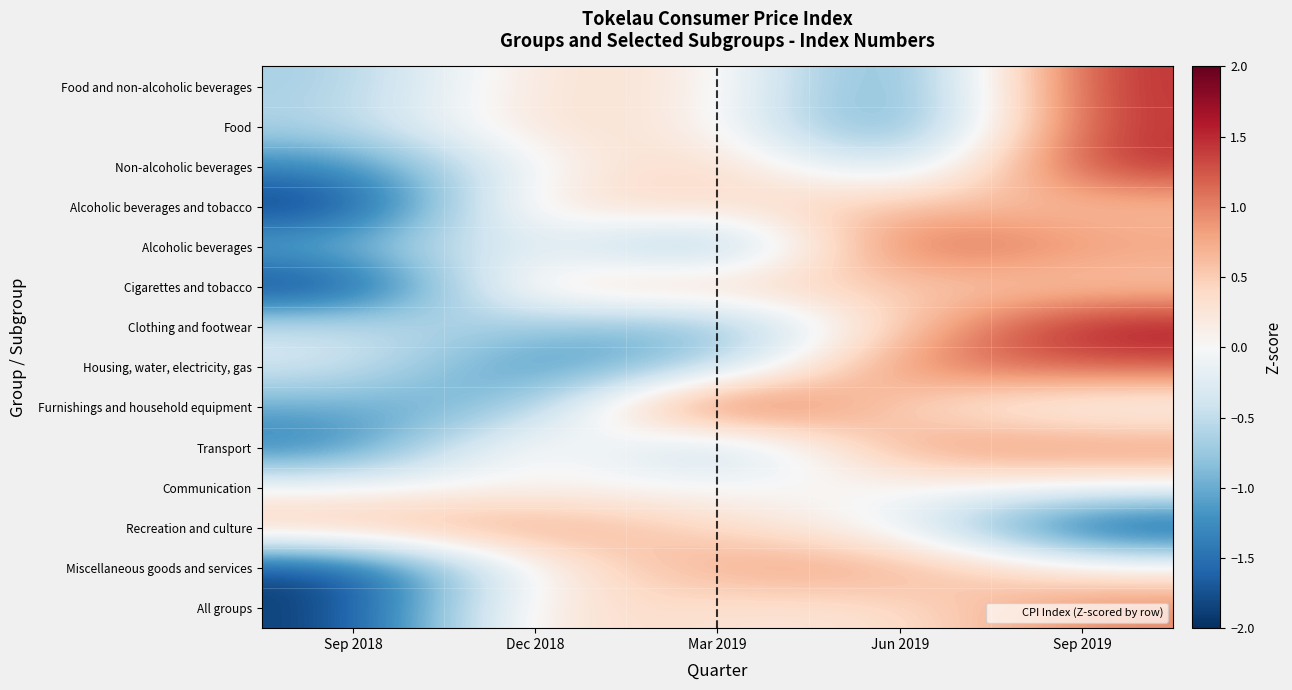

What is the total value across all series at Sep 2019?

9.4